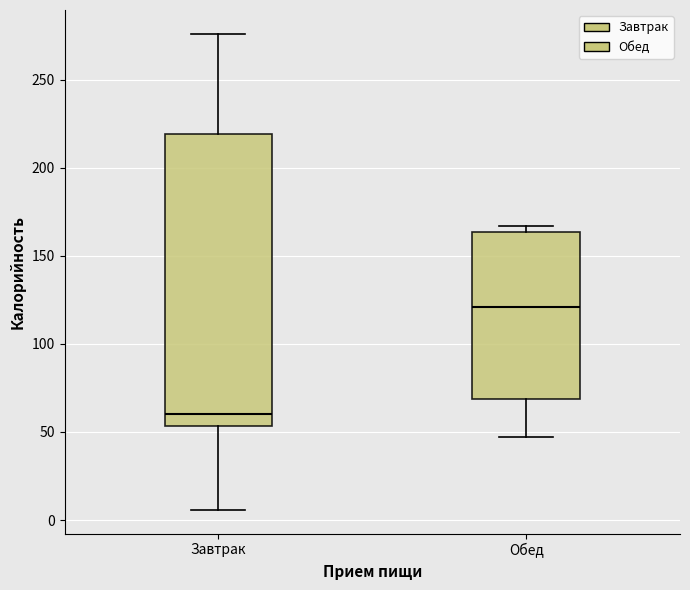

Which box's median line is the lowest?

Завтрак